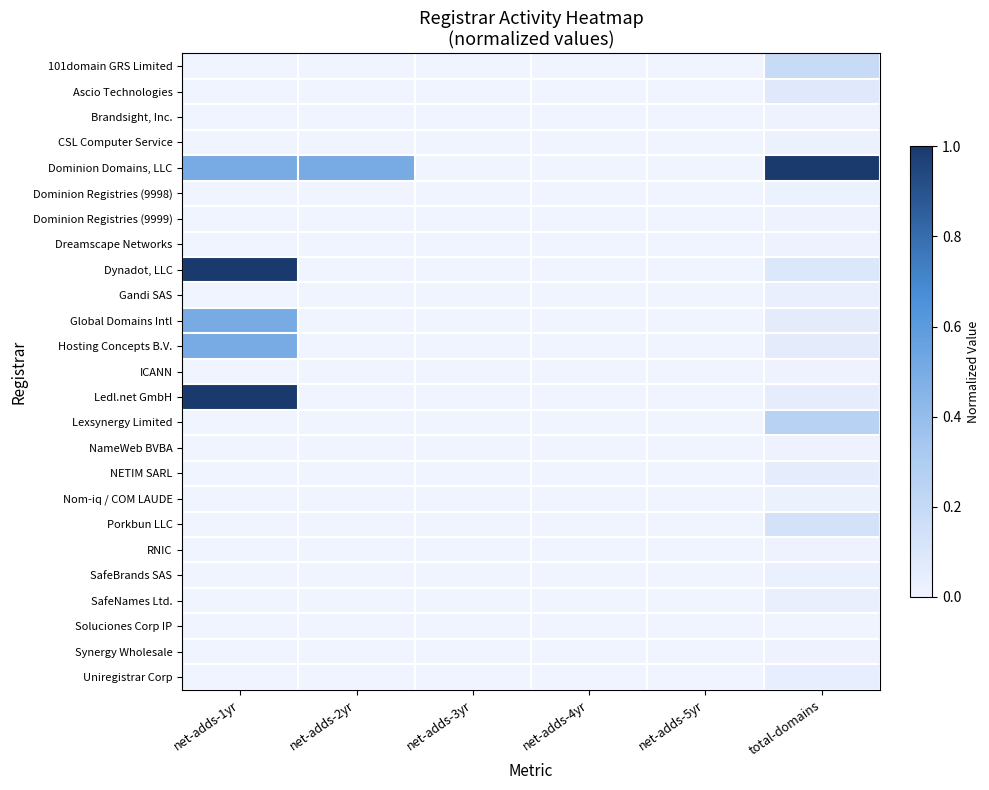

List the series in order of their peak value, highest first.

Dominion Domains, LLC, Dynadot, LLC, Ledl.net GmbH, Global Domains Intl, Hosting Concepts B.V., Lexsynergy Limited, 101domain GRS Limited, Porkbun LLC, Ascio Technologies, NETIM SARL, Uniregistrar Corp, Gandi SAS, SafeNames Ltd., SafeBrands SAS, CSL Computer Service, Dominion Registries (9998), Nom-iq / COM LAUDE, Brandsight, Inc., Dominion Registries (9999), Dreamscape Networks, ICANN, NameWeb BVBA, RNIC, Synergy Wholesale, Soluciones Corp IP